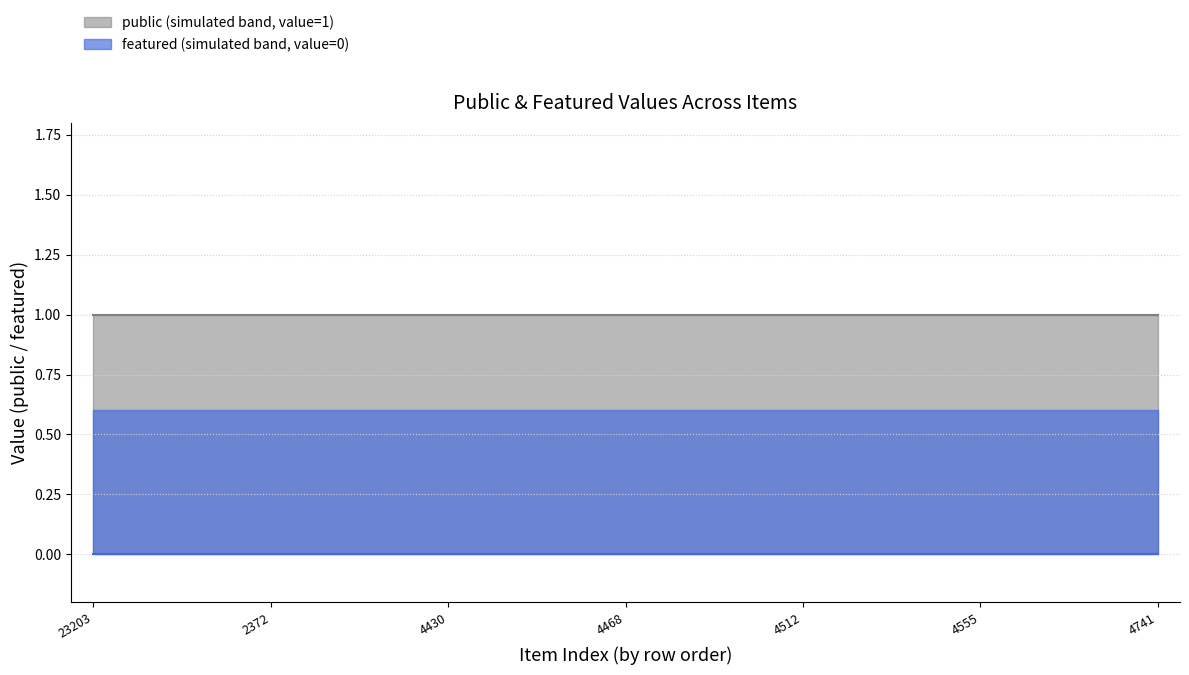

Is it true that public equals 0 at 4473?

False